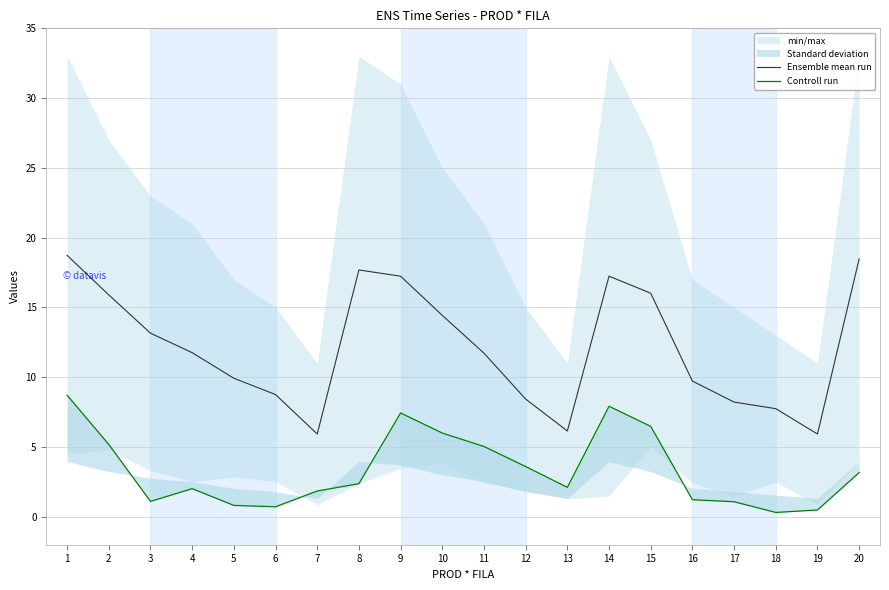

True or false: Ensemble mean run and Controll run cross at least once.

False